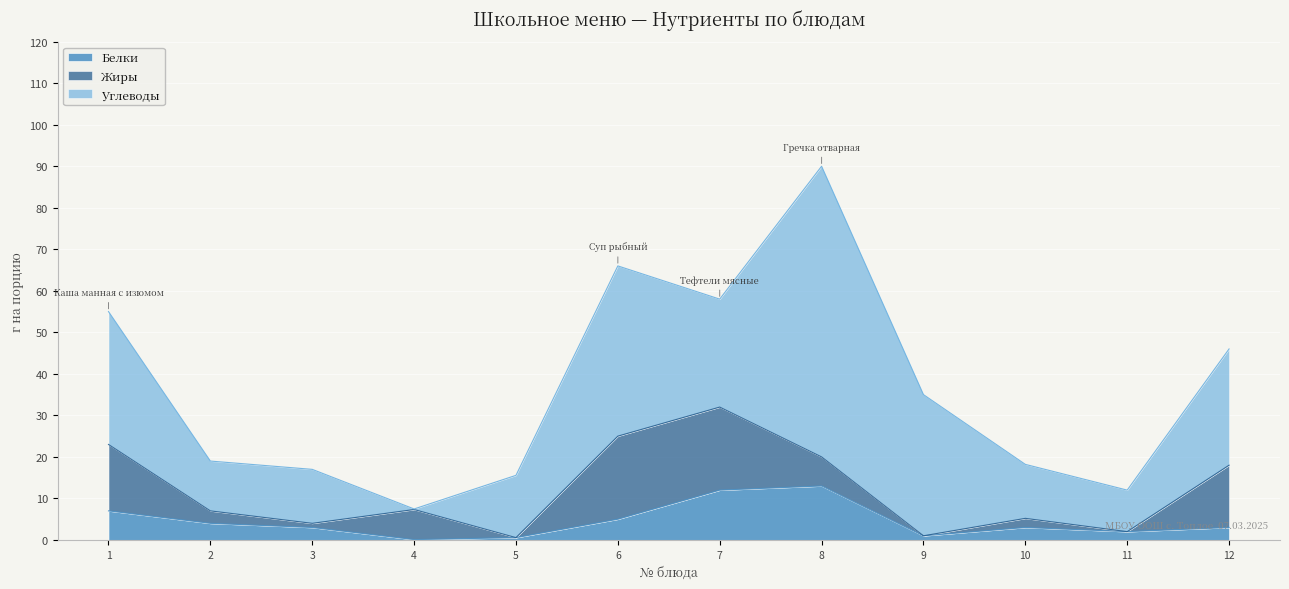

What is the maximum value for Белки?

13.0